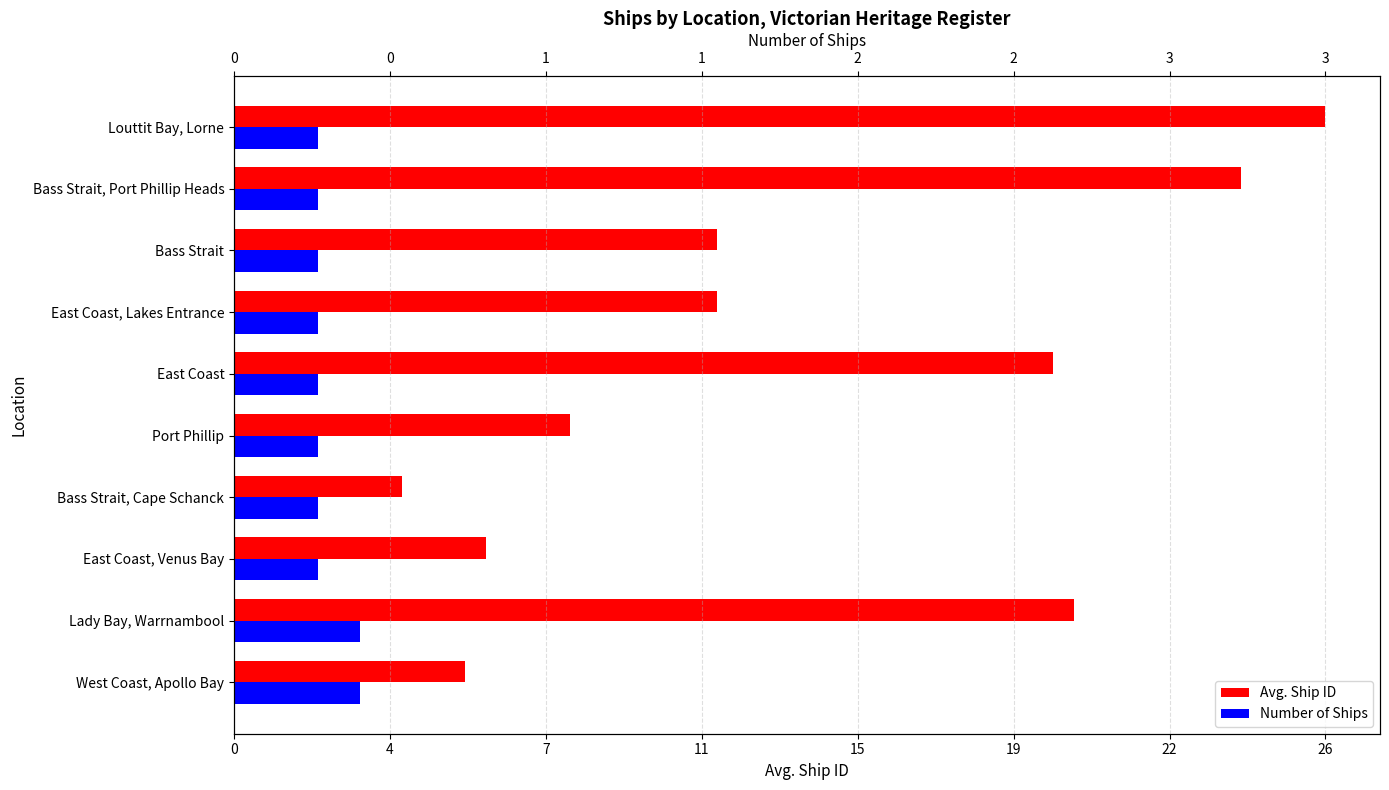

The Number of Ships series shows 3.0 at Lady Bay, Warrnambool. True or false?

True